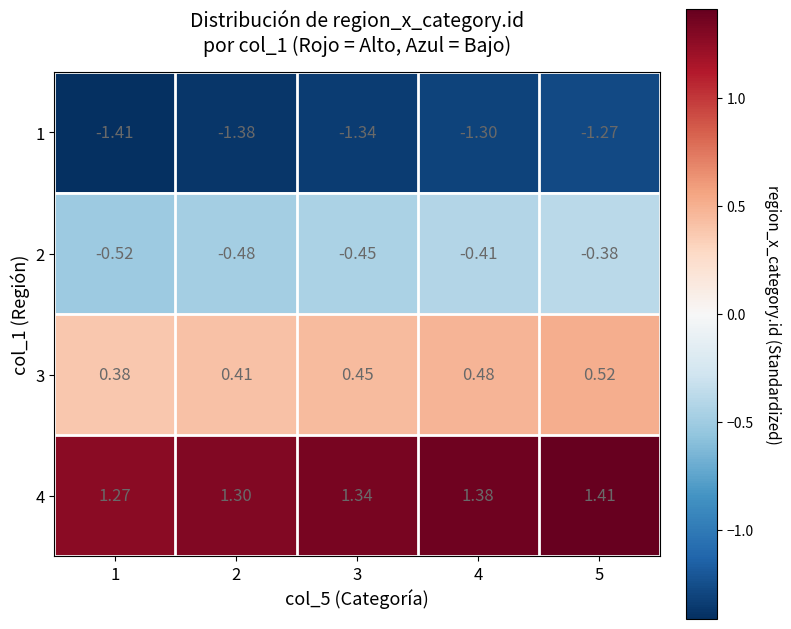

What is the spread (max minus min) of values at 4?

2.7